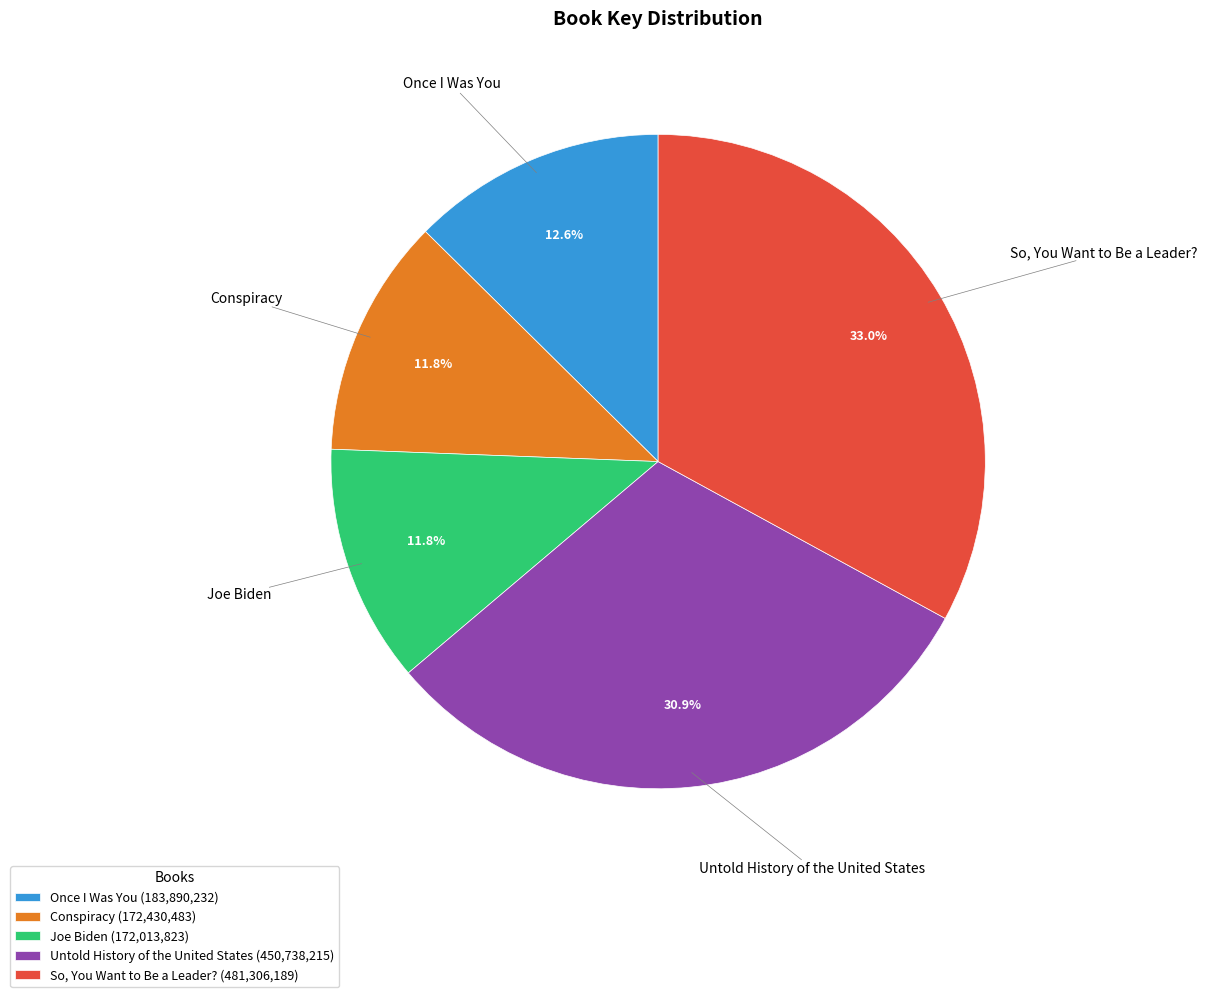

Is it true that Joe Biden is 12% of the pie?

True